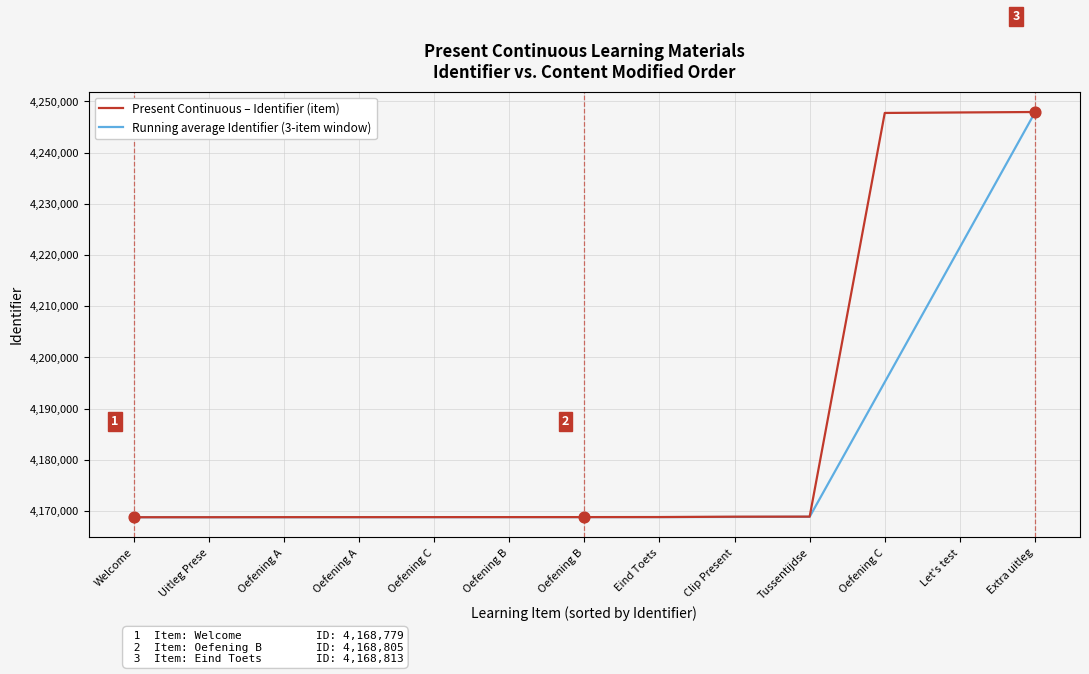

Is the value of Present Continuous – Identifier (item) at Oefening A greater than the value of Running average Identifier (3-item window) at Oefening B?

No